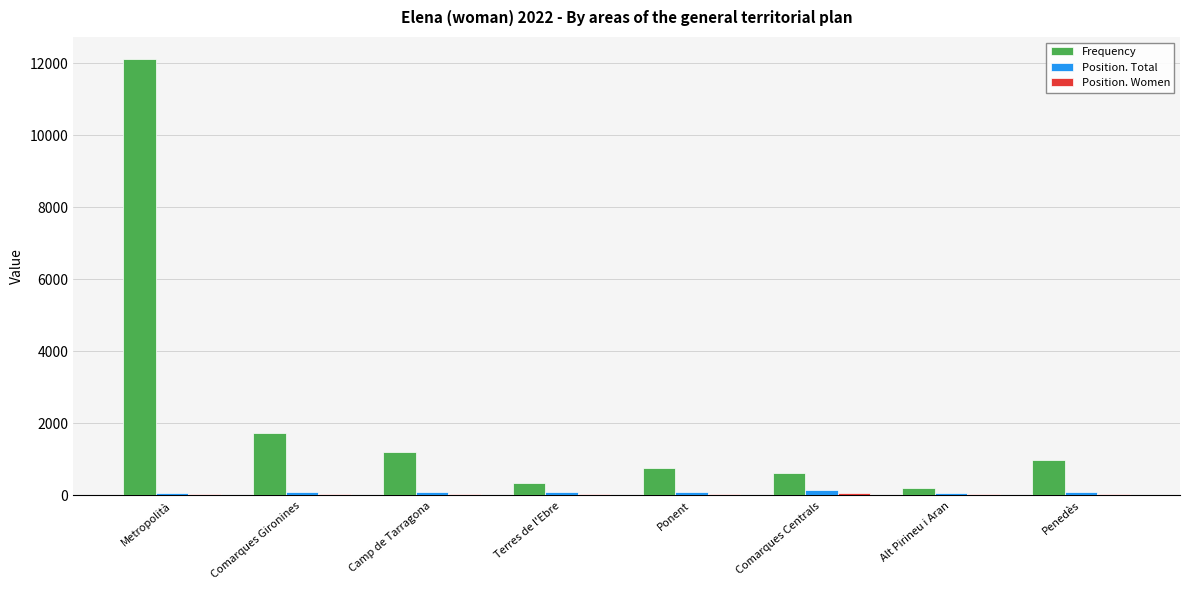

What is the maximum value for Frequency?

12120